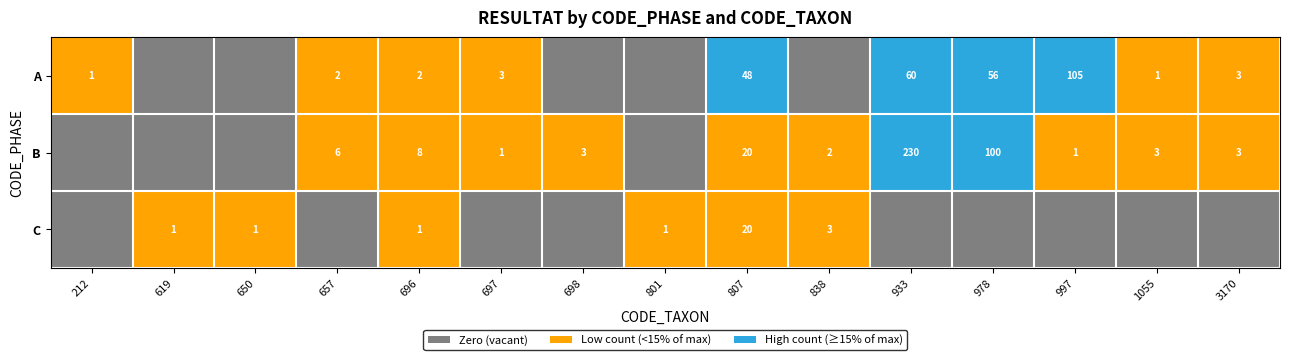

What value does the B series have at 978, to the nearest 5?

100